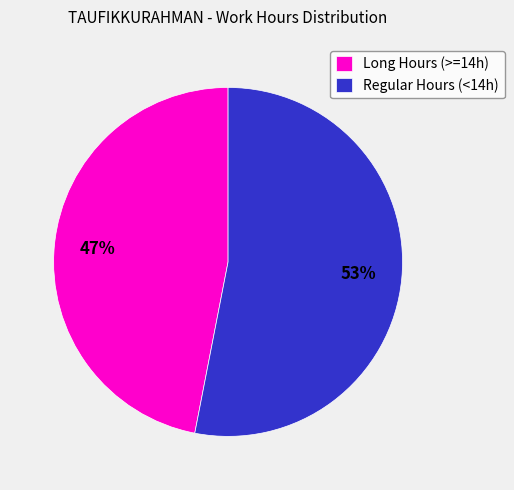

Is the sum of Regular Hours (<14h) and Long Hours (>=14h) greater than half?

Yes